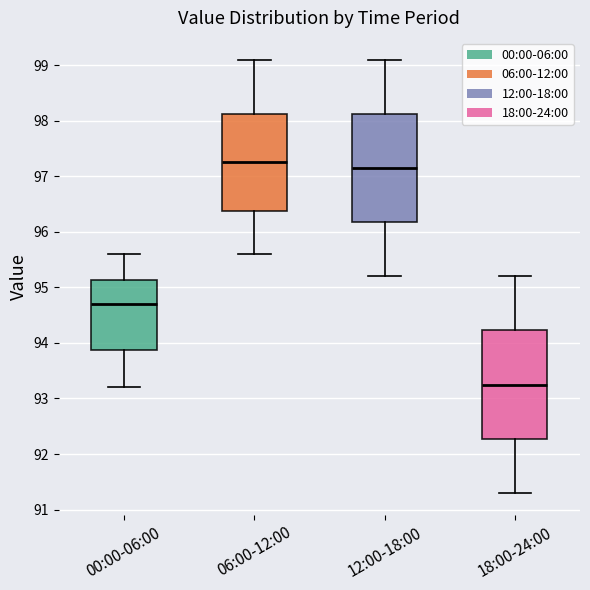

Reading left to right, transcribe this box plot: for each box, give where its median line is, the range the box spans, and where its two whiskers end, as read against the y-axis. The values are not printed on the chart, so give them approximately, as read against the axis.

00:00-06:00: median 94.7, box 93.9 to 95.1, whiskers 93.2 to 95.6
06:00-12:00: median 97.3, box 96.4 to 98.1, whiskers 95.6 to 99.1
12:00-18:00: median 97.2, box 96.2 to 98.1, whiskers 95.2 to 99.1
18:00-24:00: median 93.3, box 92.3 to 94.2, whiskers 91.3 to 95.2